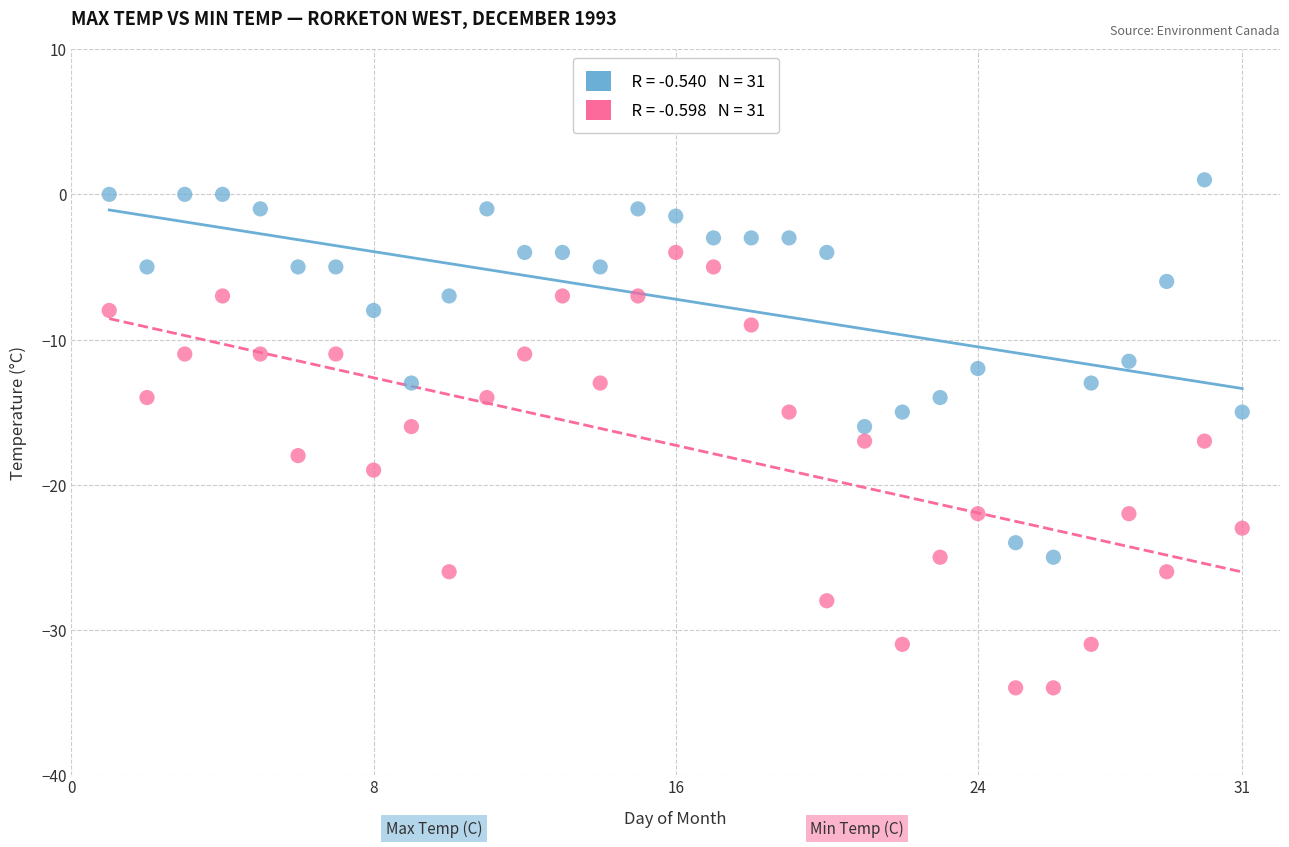

Across all data points, what is the range of Y values (max minus min)?

35.0